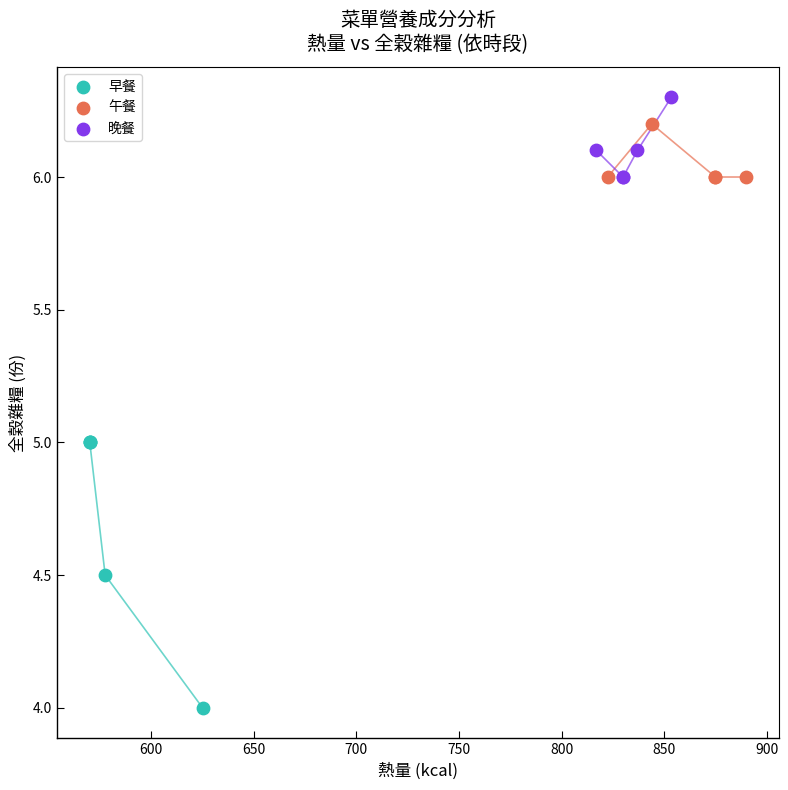

What are all the series names shown in the legend?

早餐, 午餐, 晚餐